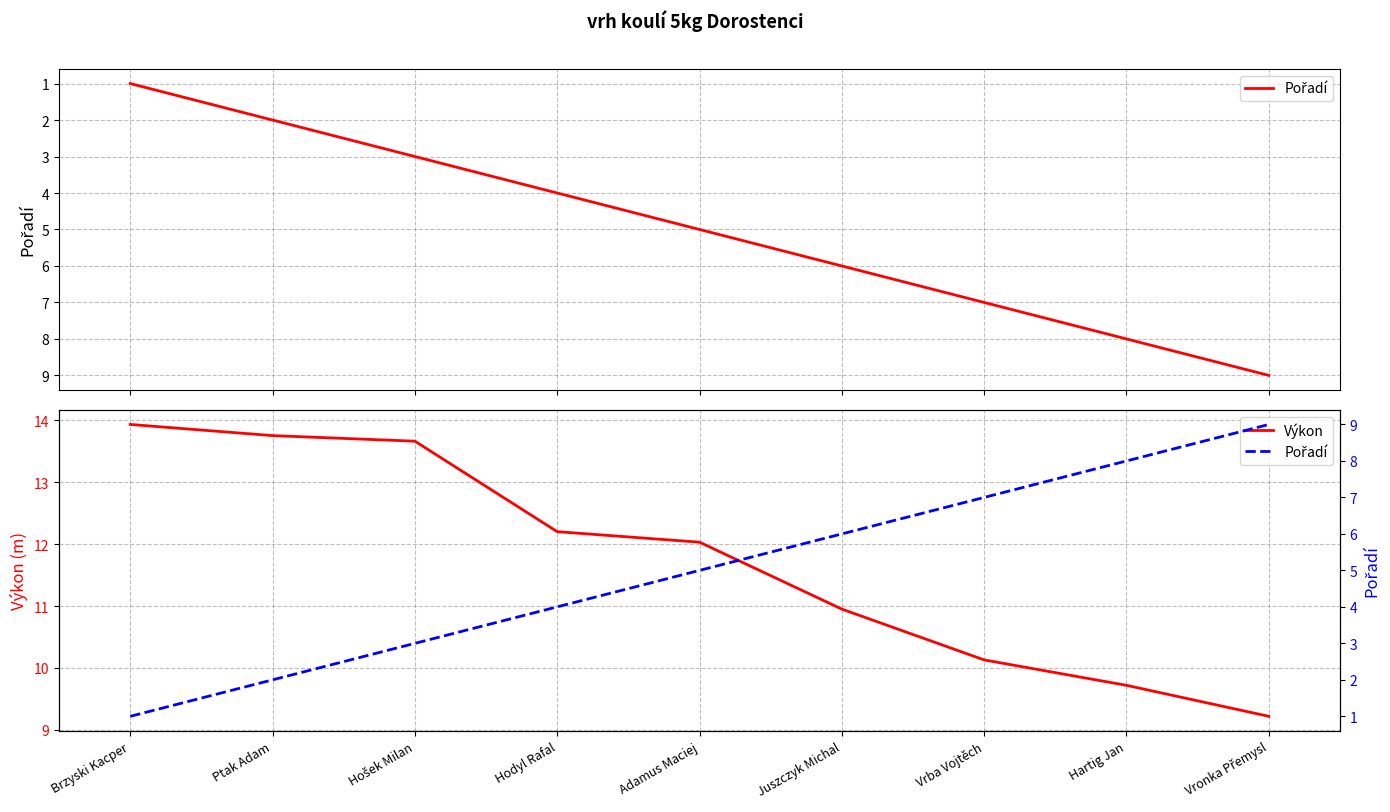

True or false: Pořadí and Výkon cross at least once.

False